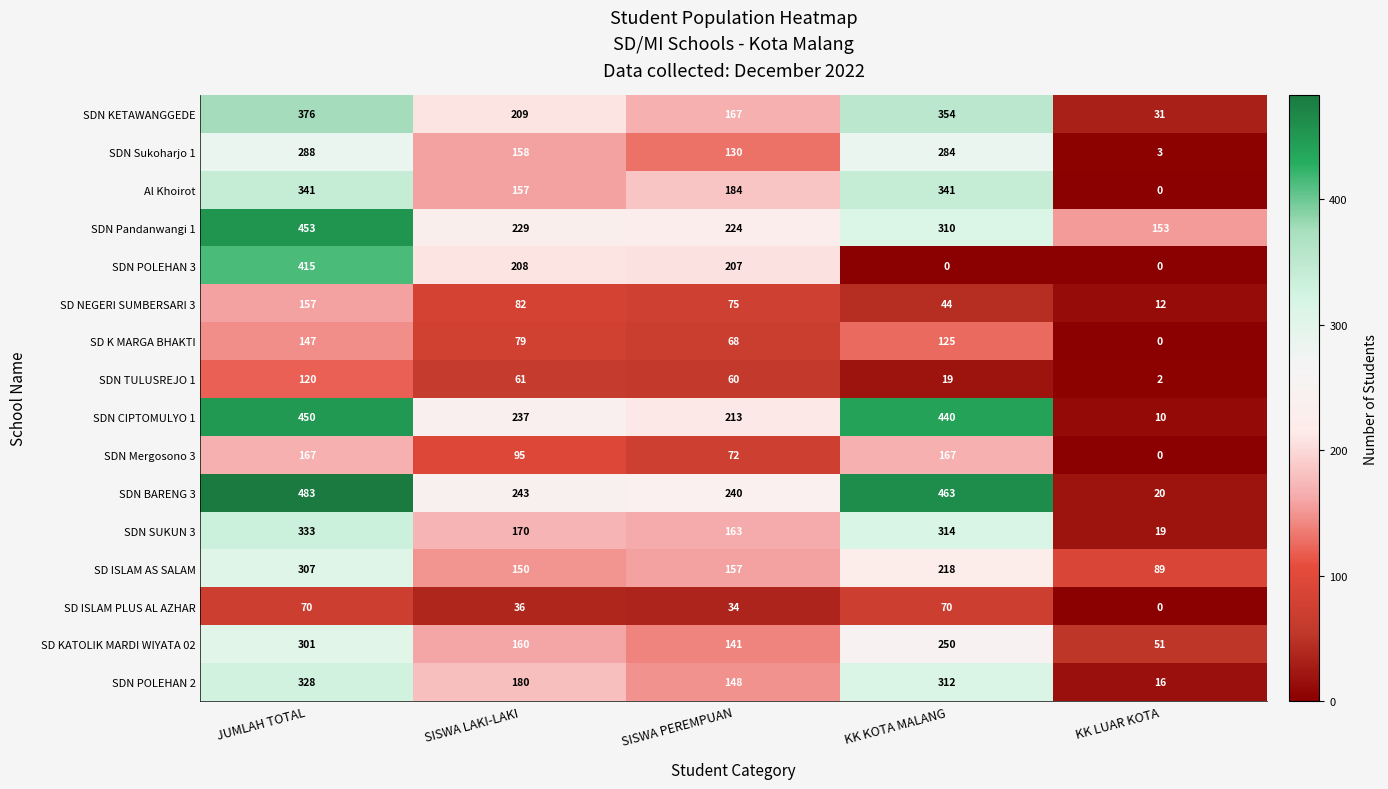

True or false: SDN Mergosono 3 has a value of 0 at KK LUAR KOTA.

True